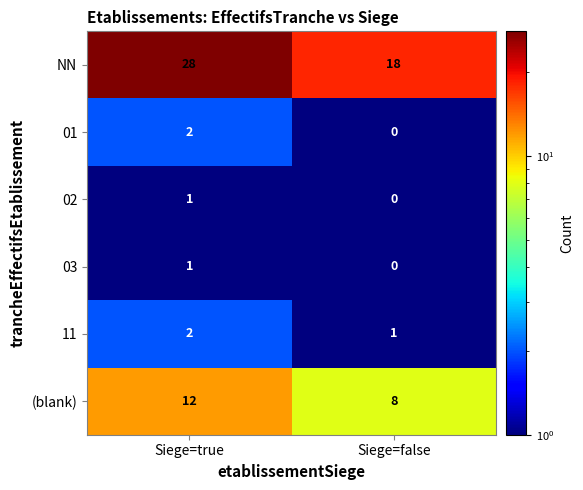

Between Siege=true and Siege=false, which series saw the biggest shift?

NN